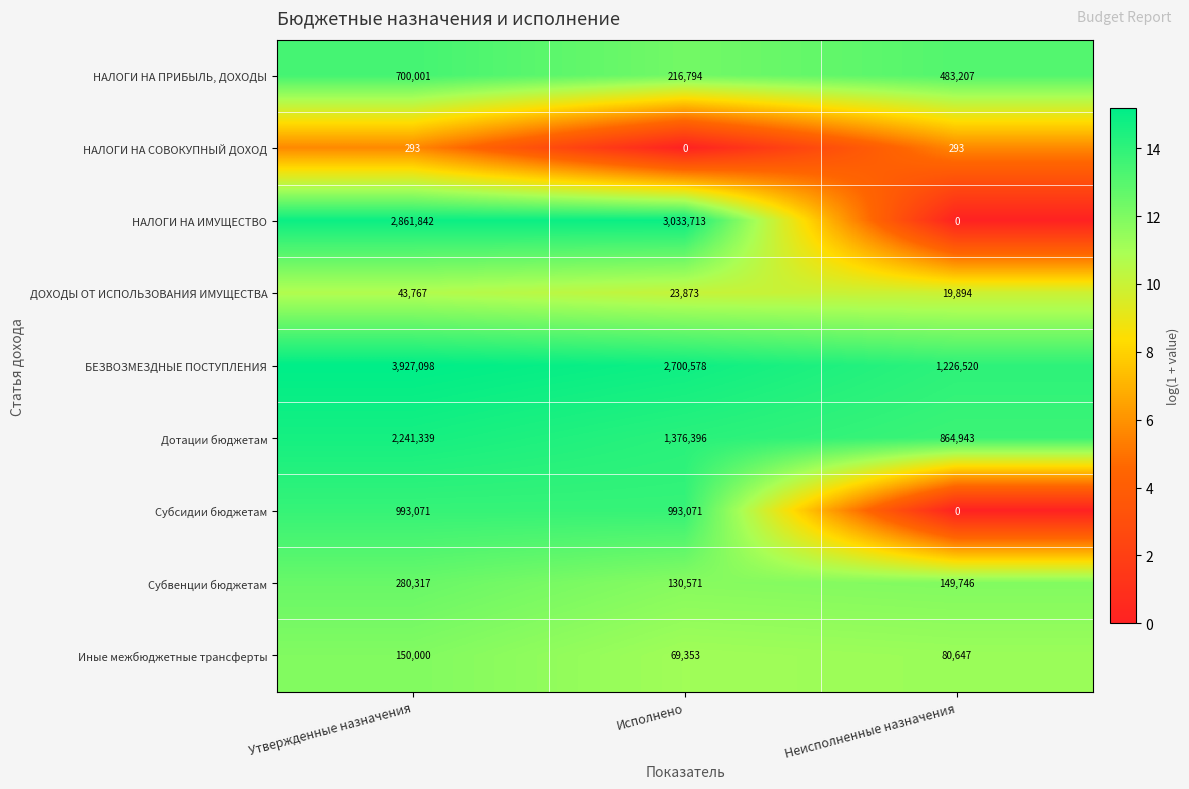

How many Иные межбюджетные трансферты values are between 69353 and 150000?

3